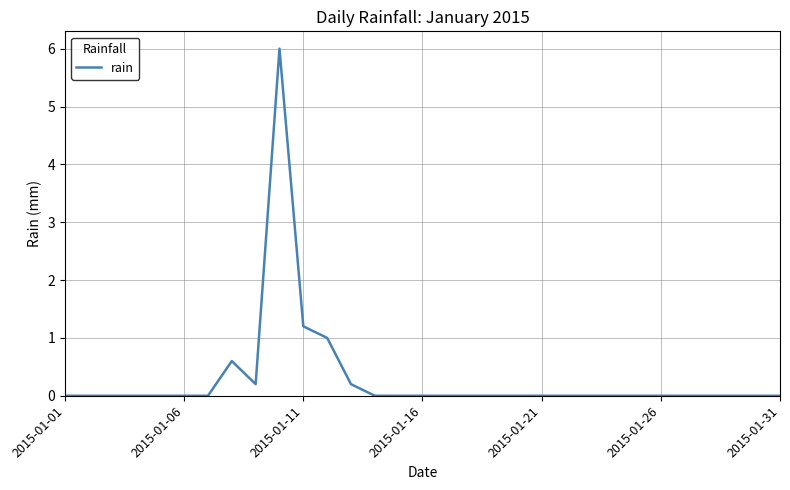

What is the difference between the maximum and minimum values?

6.0